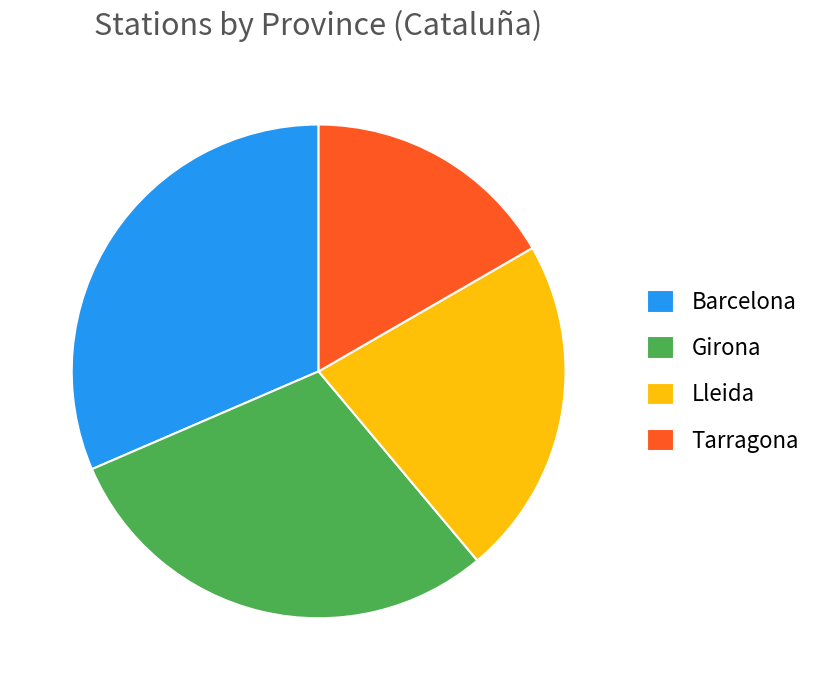

Is it true that Girona is 43% of the pie?

False